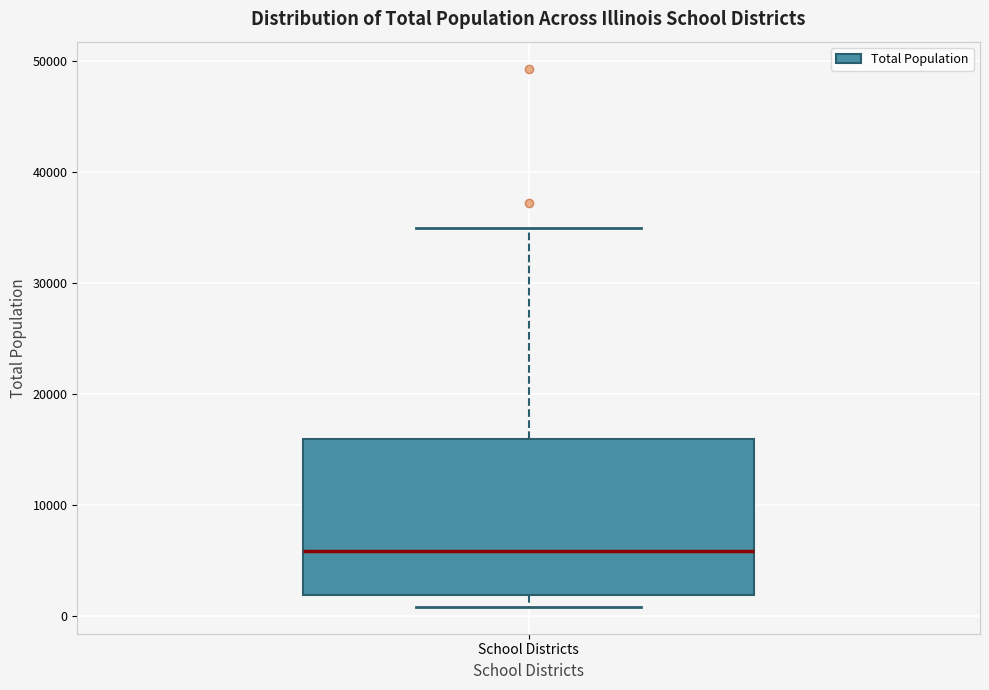

Read this box plot against the y-axis: the position of the median line, the range covered by the box, and the ends of both whiskers. The values are not printed on the chart, so give them approximately, as read against the axis.

median 6000, box 2000 to 16000, whiskers 1000 to 35000